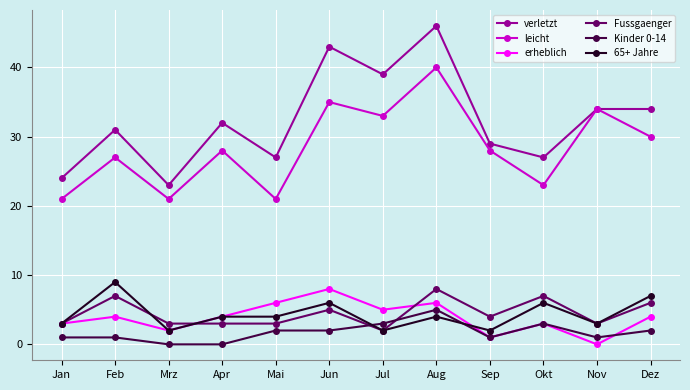

The 65+ Jahre series shows 3 at Jan. True or false?

True